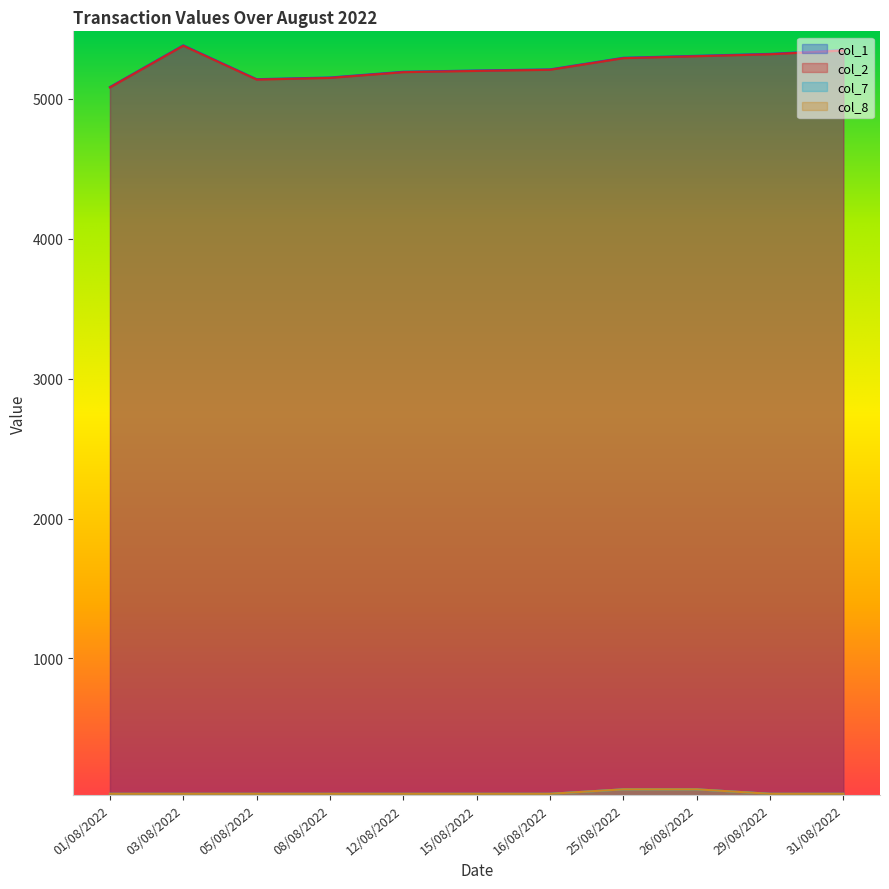

Reading left to right, extract all data points from this chart.

col_1: 01/08/2022=5085	03/08/2022=5383	05/08/2022=5141	08/08/2022=5153	12/08/2022=5194	15/08/2022=5203	16/08/2022=5211	25/08/2022=5294	26/08/2022=5308	29/08/2022=5322	31/08/2022=5349
col_2: 01/08/2022=5082	03/08/2022=5380	05/08/2022=5138	08/08/2022=5150	12/08/2022=5191	15/08/2022=5200	16/08/2022=5208	25/08/2022=5291	26/08/2022=5305	29/08/2022=5319	31/08/2022=5346
col_7: 01/08/2022=32	03/08/2022=32	05/08/2022=32	08/08/2022=32	12/08/2022=32	15/08/2022=32	16/08/2022=32	25/08/2022=64	26/08/2022=64	29/08/2022=32	31/08/2022=32
col_8: 01/08/2022=32	03/08/2022=32	05/08/2022=32	08/08/2022=32	12/08/2022=32	15/08/2022=32	16/08/2022=32	25/08/2022=64	26/08/2022=64	29/08/2022=32	31/08/2022=32